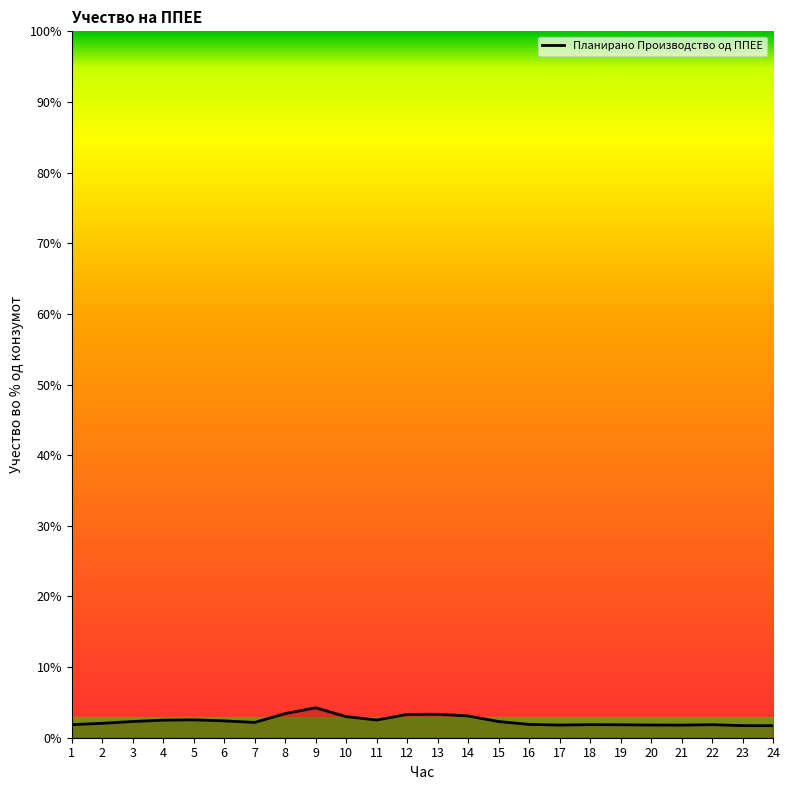

The value at 4 is 2.5. True or false?

True